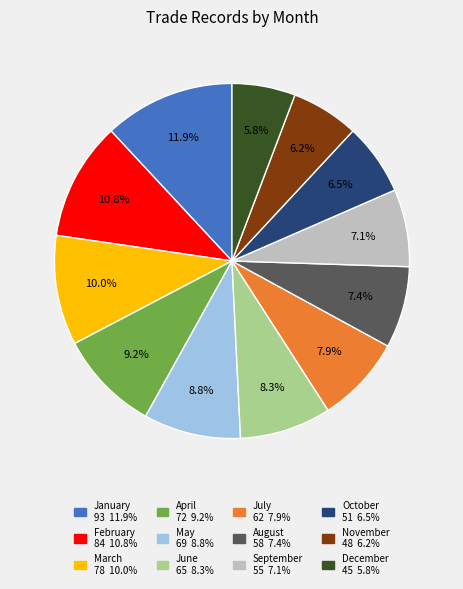

Which has a higher value, March or November?

March